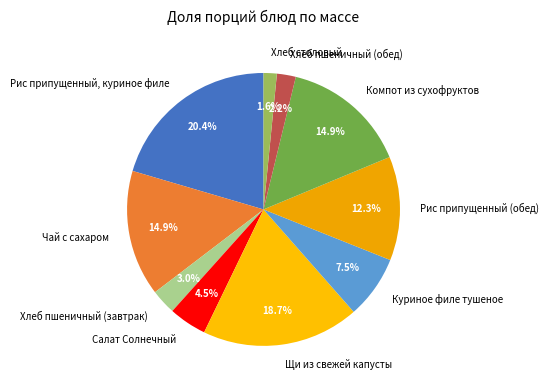

To the nearest percent, what portion does Хлеб столовый represent?

2%